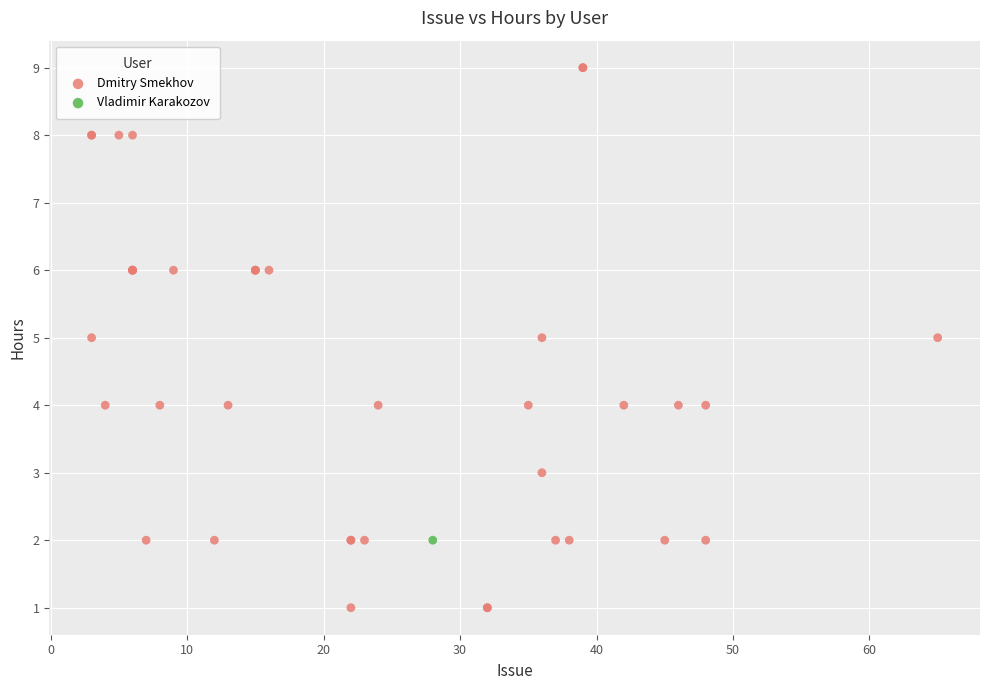

What are all the series names shown in the legend?

Dmitry Smekhov, Vladimir Karakozov